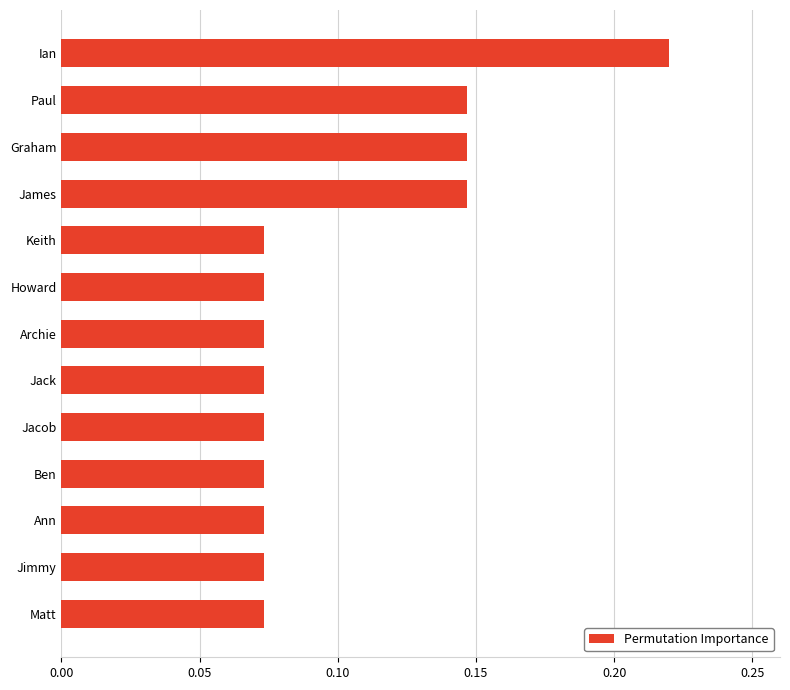

What is the change in value from Jimmy to Paul?

+0.1